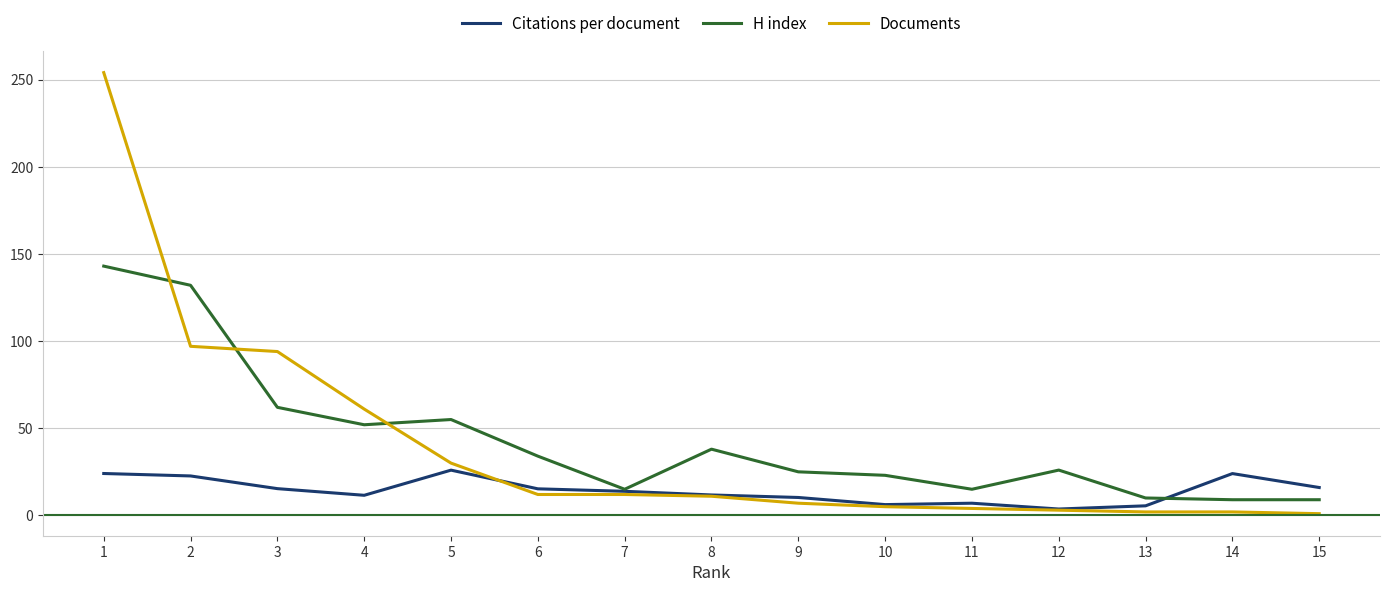

True or false: H index has a value of 38.0 at 8.

True